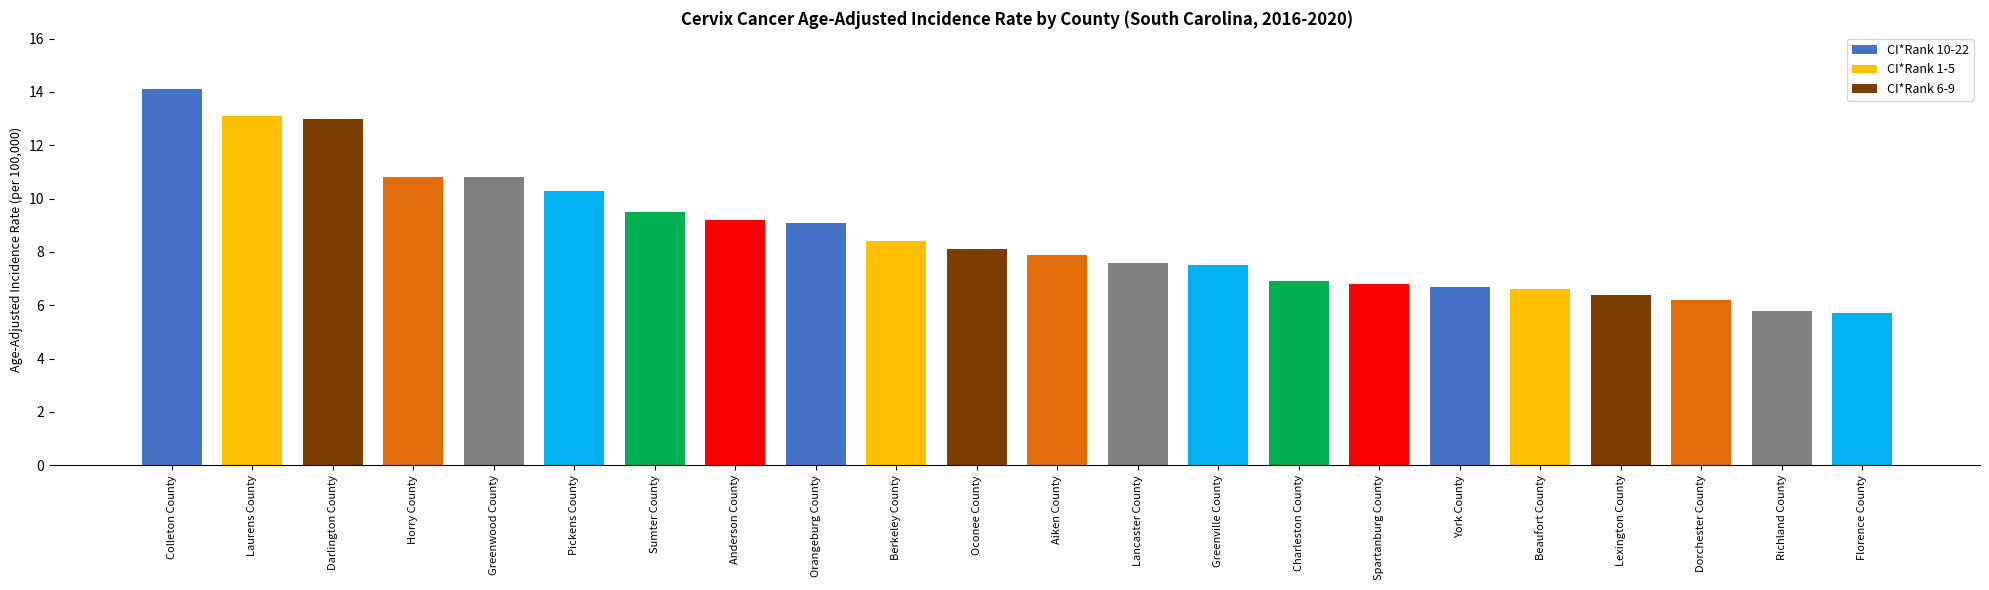

What is the difference between the values at Beaufort County and Charleston County?

0.3